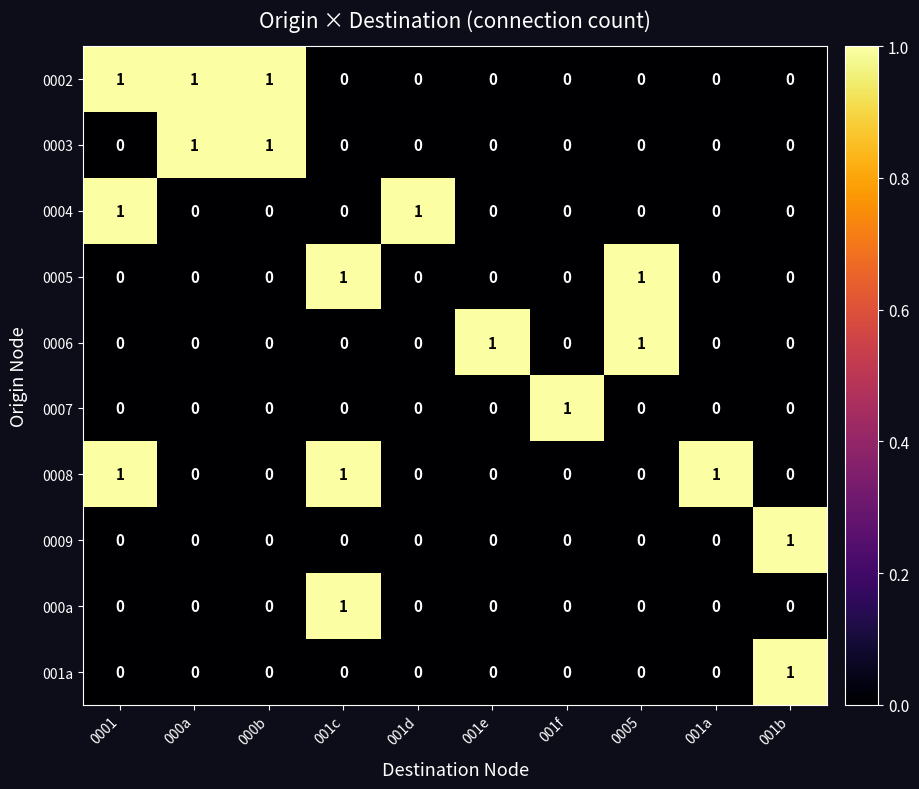

What is the spread (max minus min) of values at 0005?

1